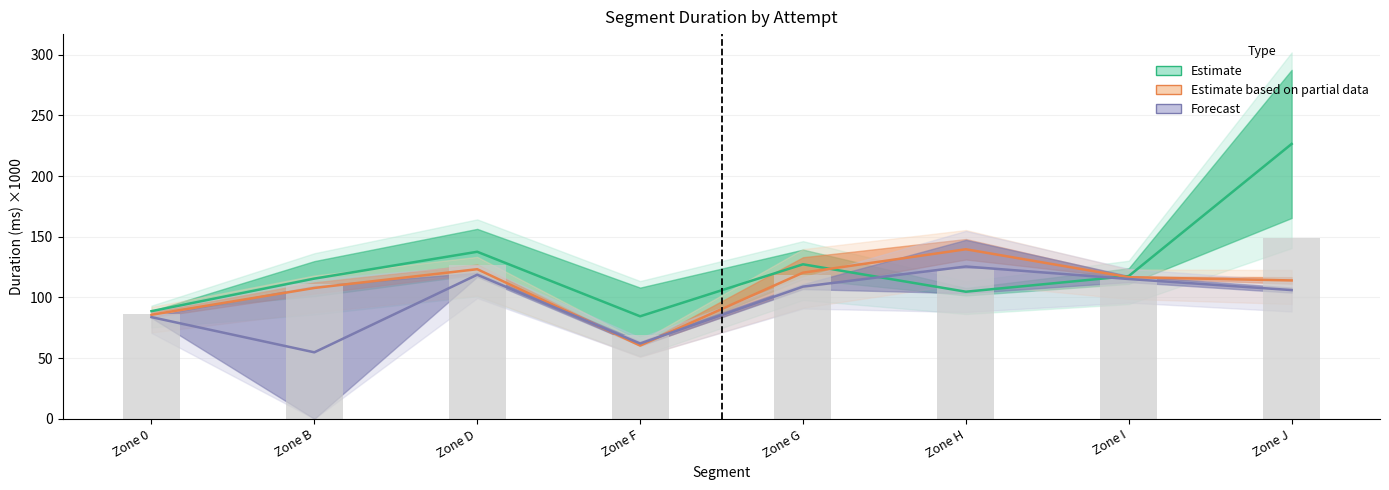

What is the label of the 4th bar from the right?

Zone G